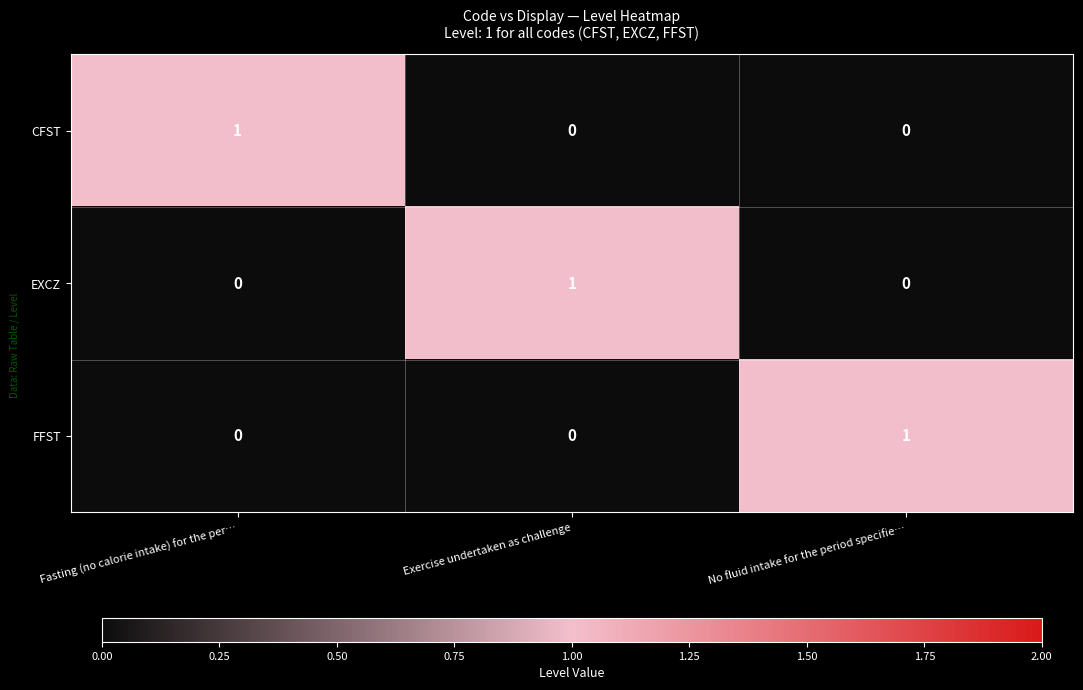

Reading left to right, transcribe all the data shown in this chart.

CFST: 1	0	0
EXCZ: 0	1	0
FFST: 0	0	1